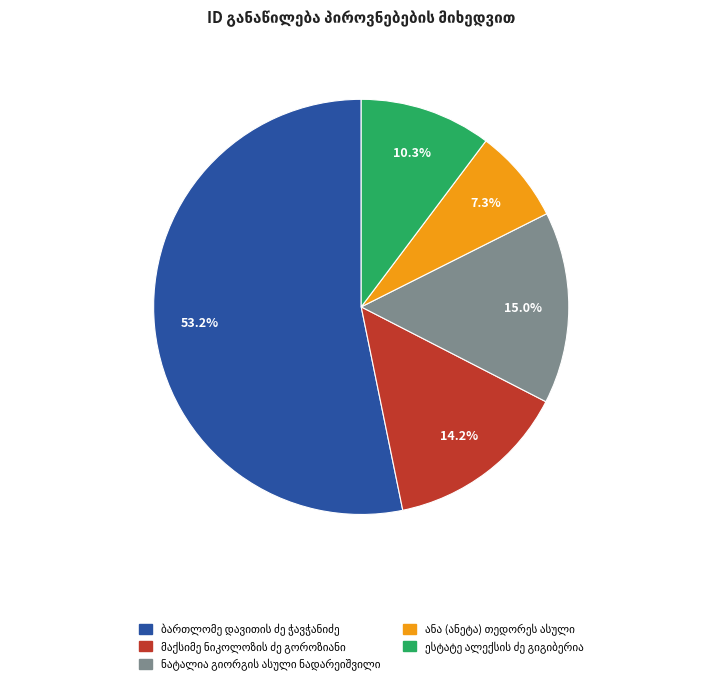

Is there any slice that represents more than half of the pie?

Yes